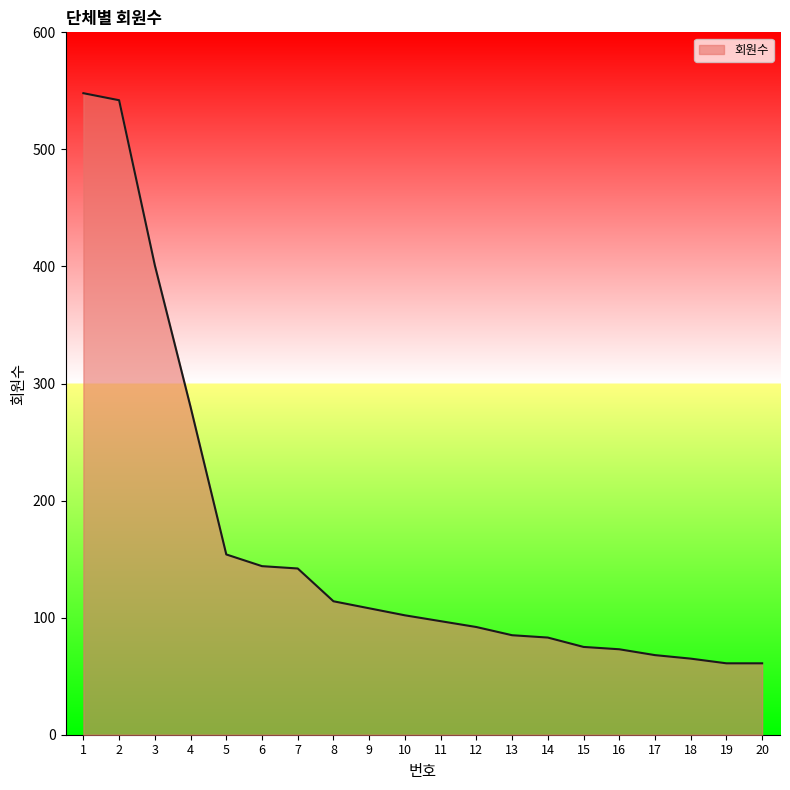

What is the smallest value displayed?

61